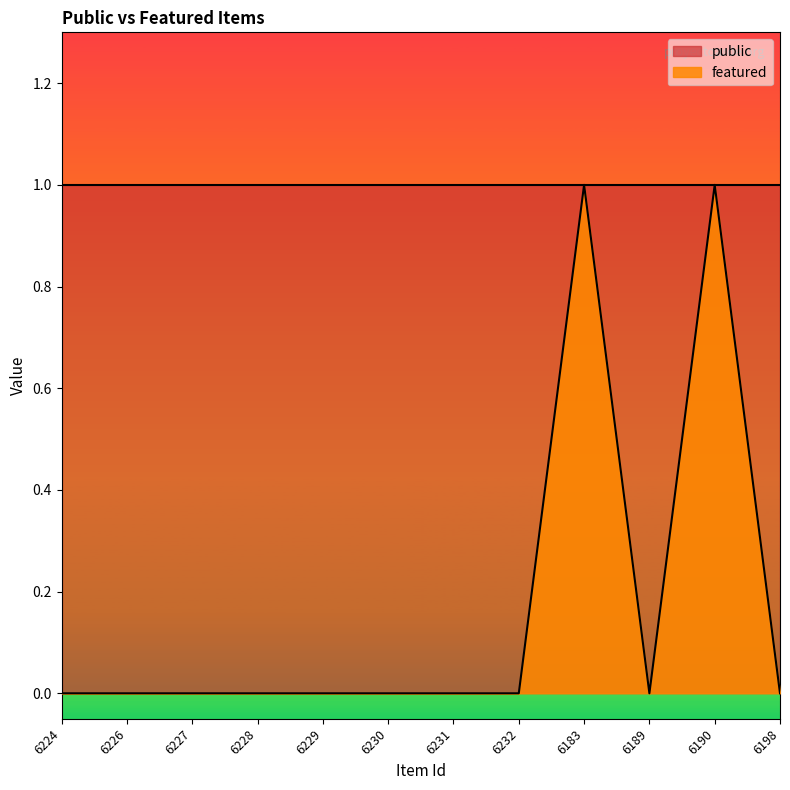

At which category does the chart reach its minimum across all series?

6224